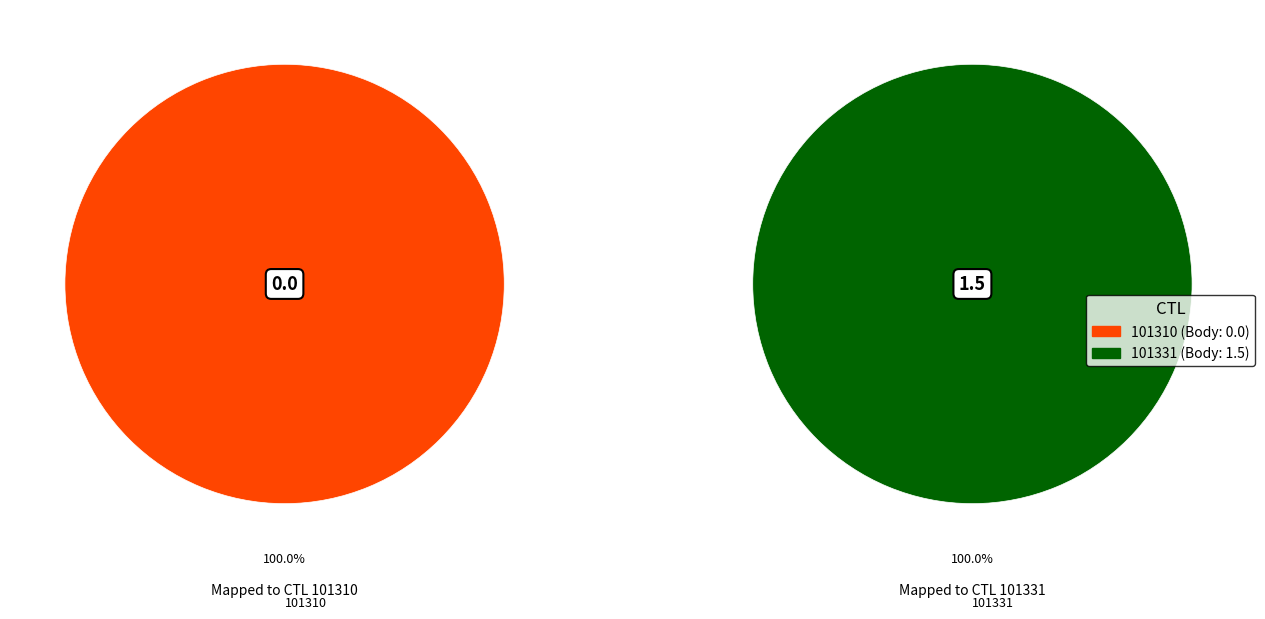

What is the majority slice?

101331